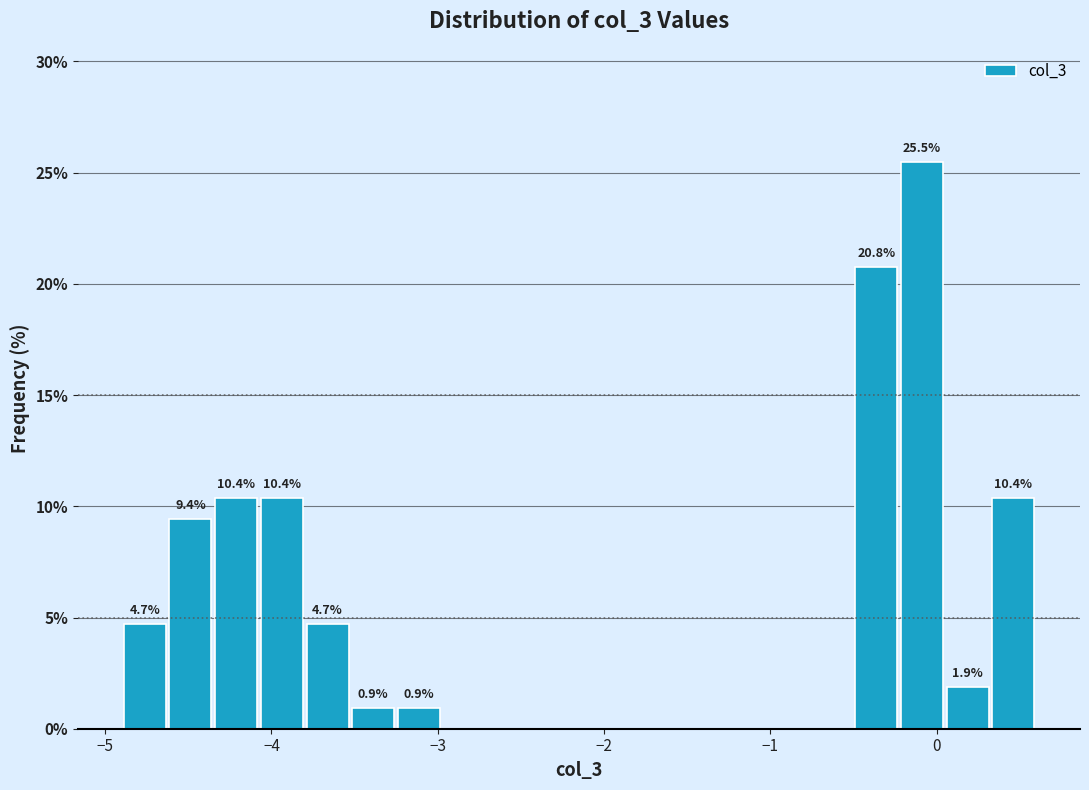

Read against the x-axis, roughly where is the centre of the tallest bar?

-0.1